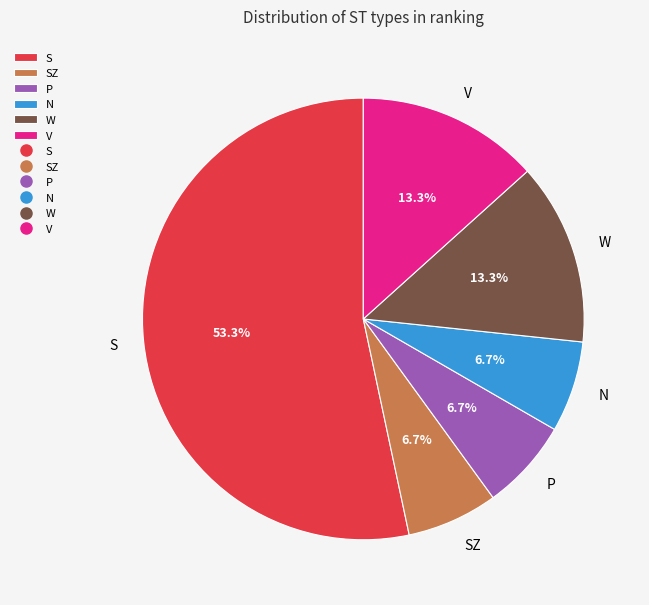

Which slice is the largest?

S